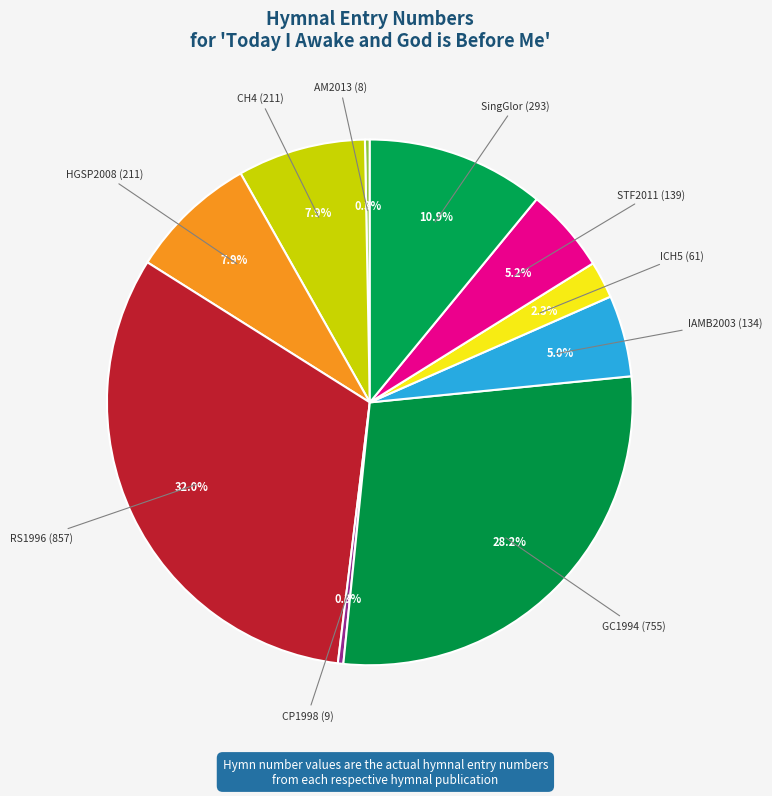

How many segments does this pie chart have?

10